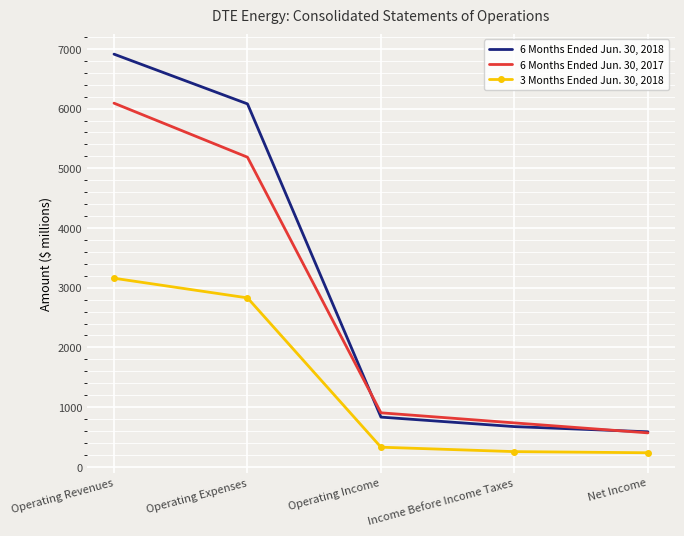

Where is 3 Months Ended Jun. 30, 2018 nearest to the value 1697?

Operating Expenses